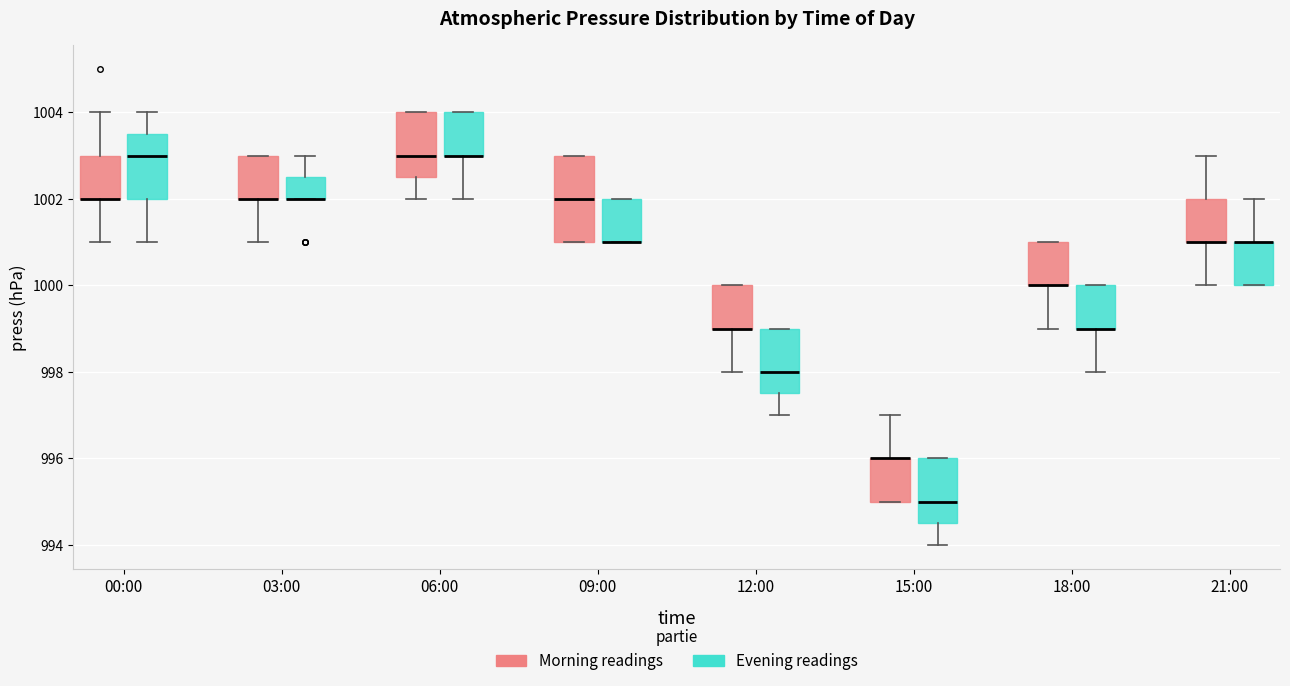

Where is the lower edge of the box for 09:00 (Evening readings) on the y-axis? The values are not printed on the chart, so give them approximately, as read against the axis.

1001.0